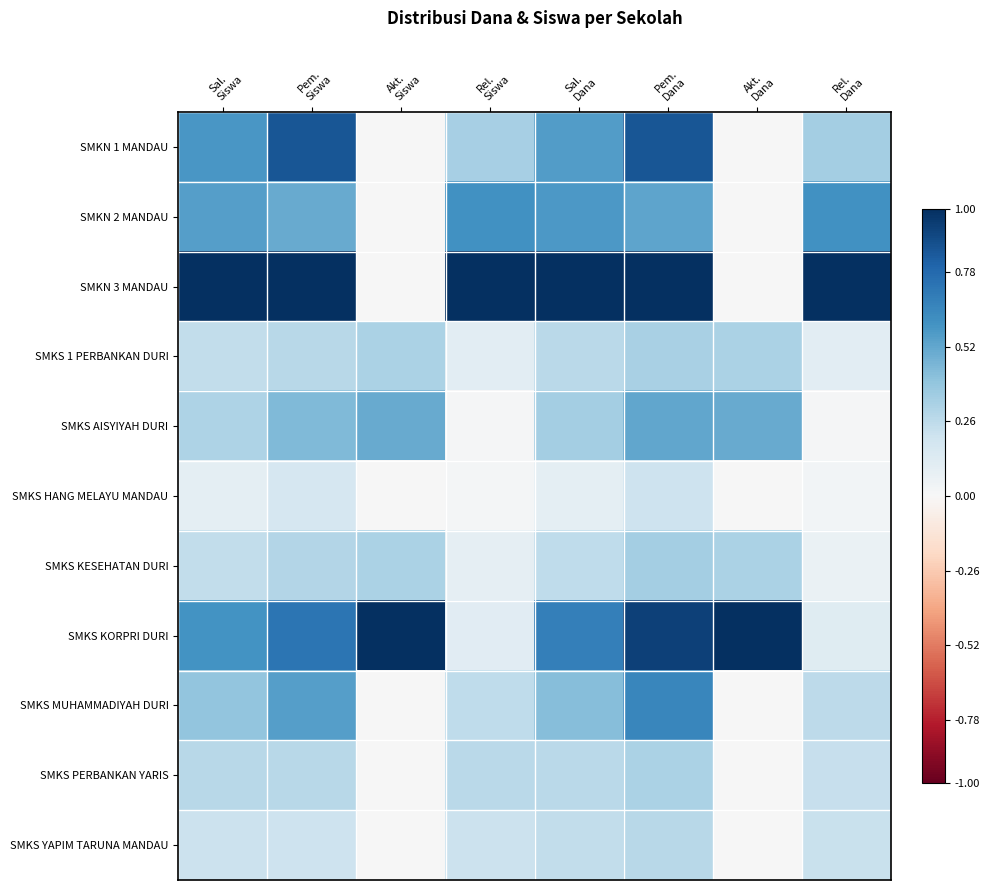

What is the greatest value displayed?

1.0